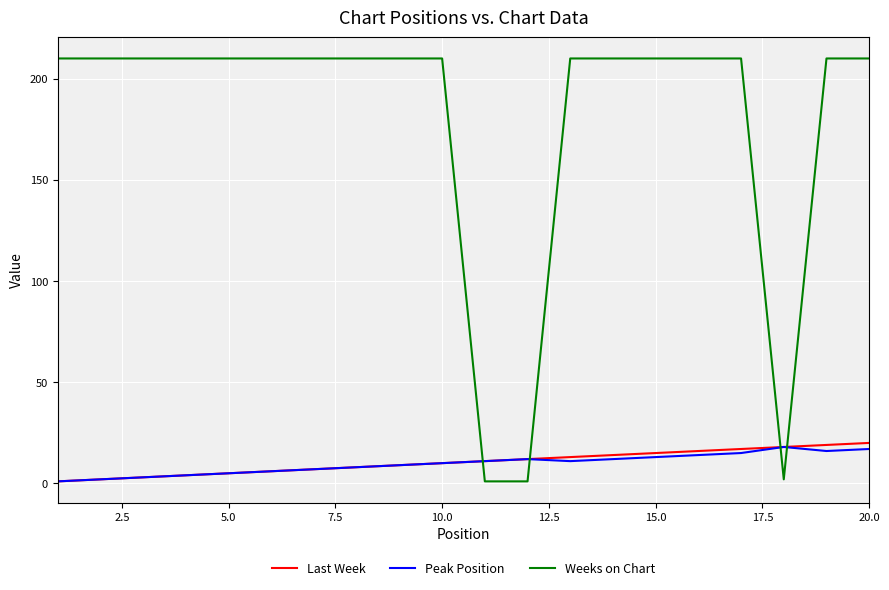

Reading left to right, transcribe all the data shown in this chart.

Last Week: 1	2	3	4	5	6	7	8	9	10	11	12	13	14	15	16	17	18	19	20
Peak Position: 1	2	3	4	5	6	7	8	9	10	11	12	11	12	13	14	15	18	16	17
Weeks on Chart: 210	210	210	210	210	210	210	210	210	210	1	1	210	210	210	210	210	2	210	210